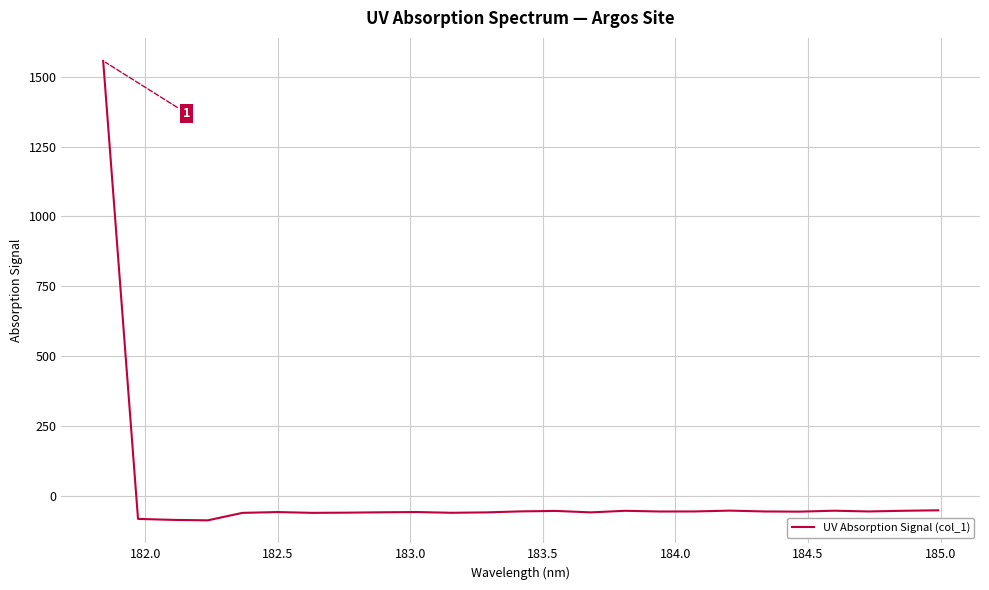

What is the difference between the maximum and minimum values?

1646.3